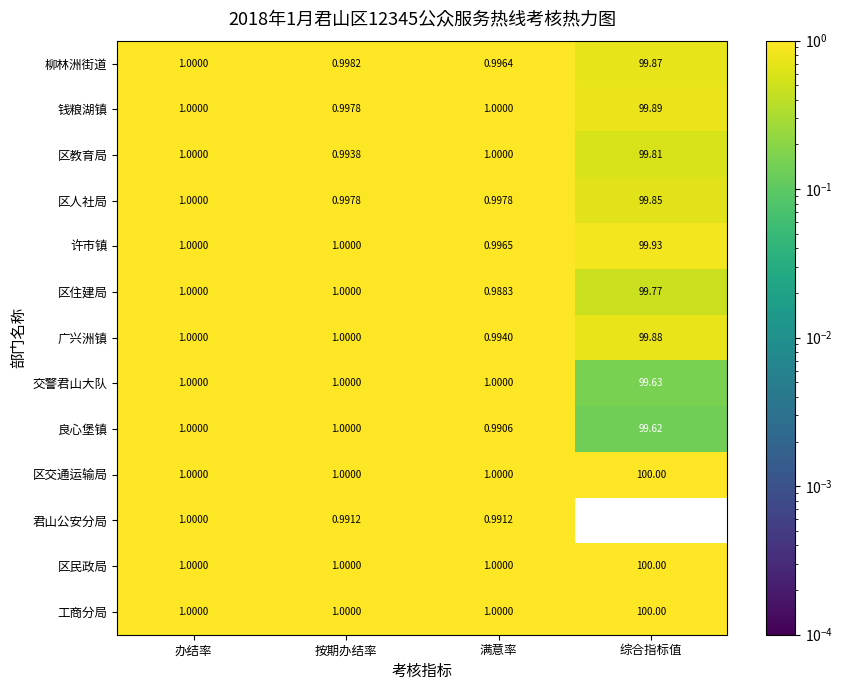

Count the number of categories in the chart.

4